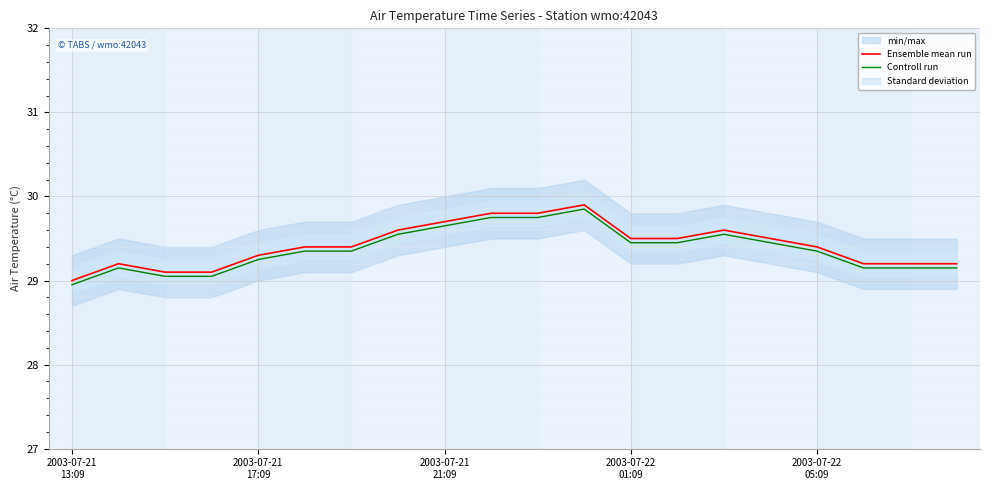

What is the value of the Ensemble mean run point at the 1st from the left?

29.0